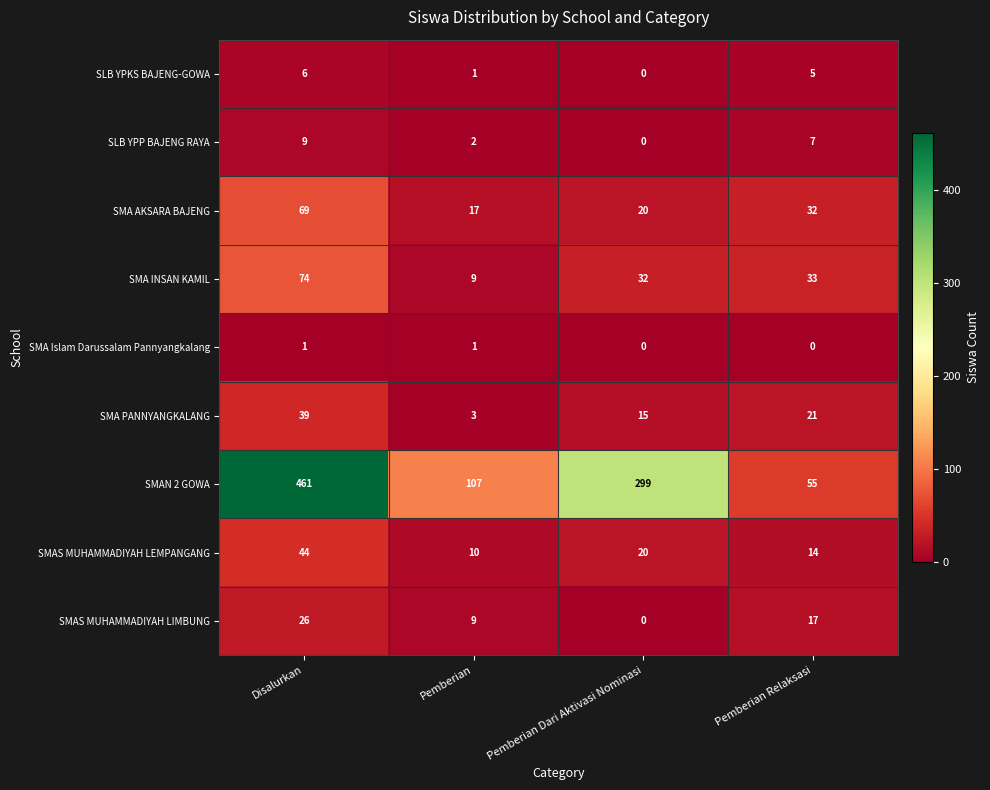

Which series has the largest total across all categories?

SMAN 2 GOWA